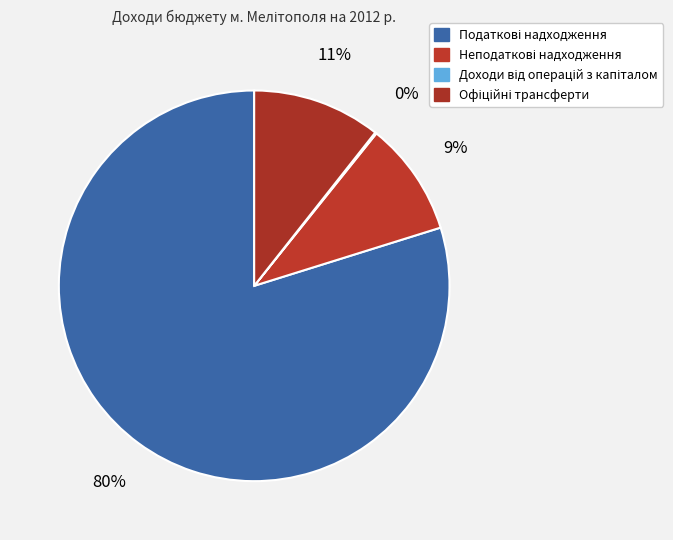

To the nearest percent, what is the average slice percentage?

25%